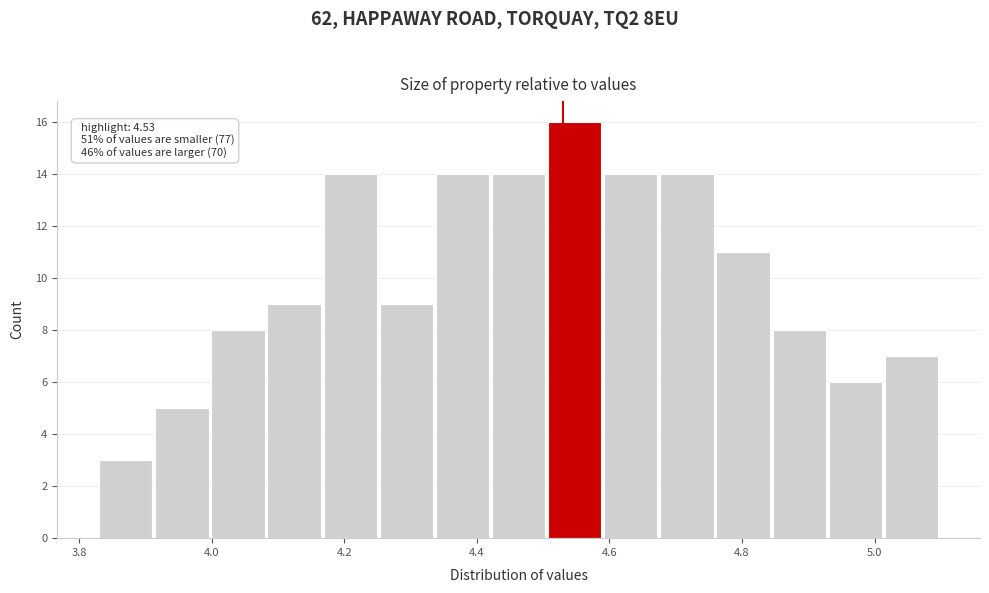

Over which range of the x-axis is the bar tallest?

4.50 to 4.60